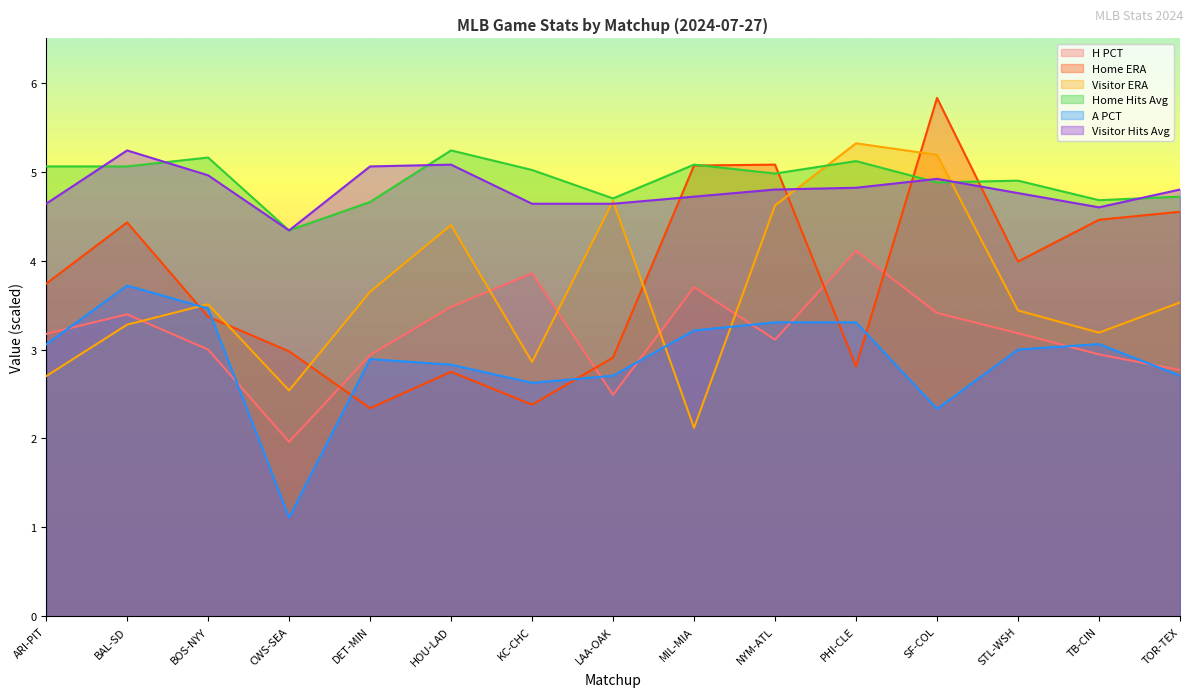

Is it true that Visitor Hits Avg equals 4.6 at ARI-PIT?

True